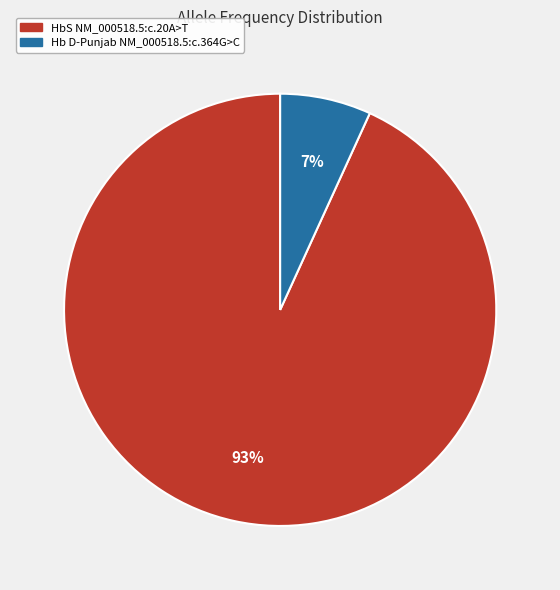

Between HbS NM_000518.5:c.20A>T and Hb D-Punjab NM_000518.5:c.364G>C, which is larger?

HbS NM_000518.5:c.20A>T